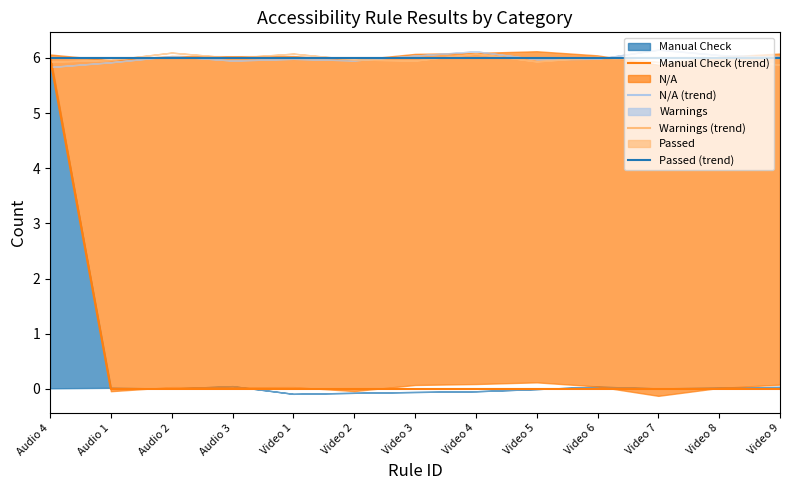

How many Manual Check (trend) values are between 0 and 1?

12